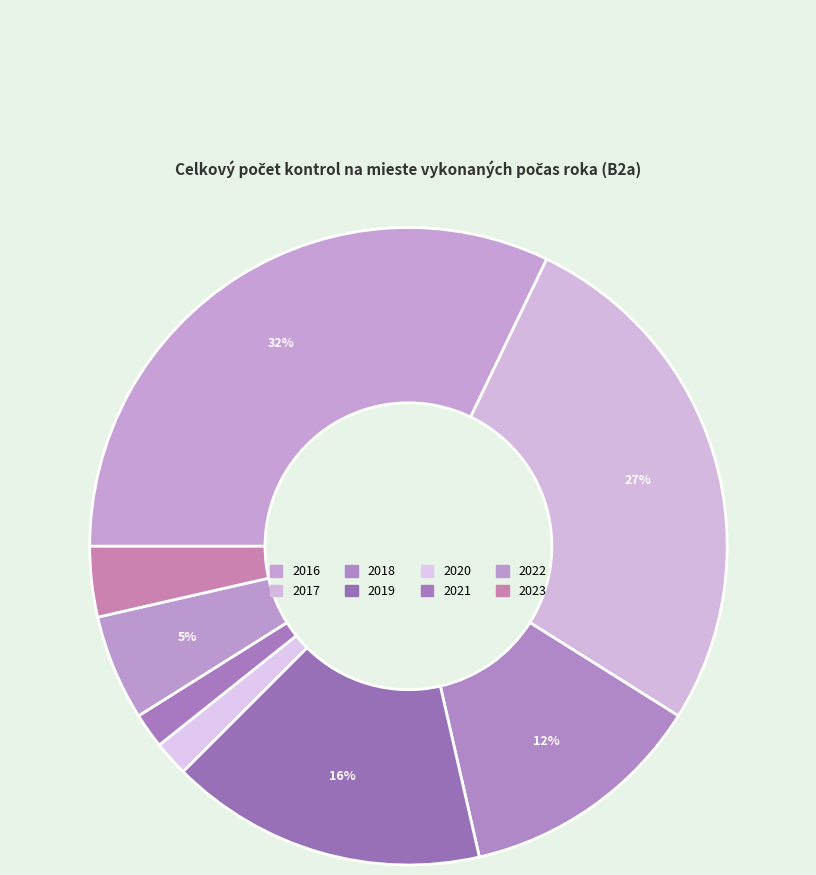

How many segments does this pie chart have?

8